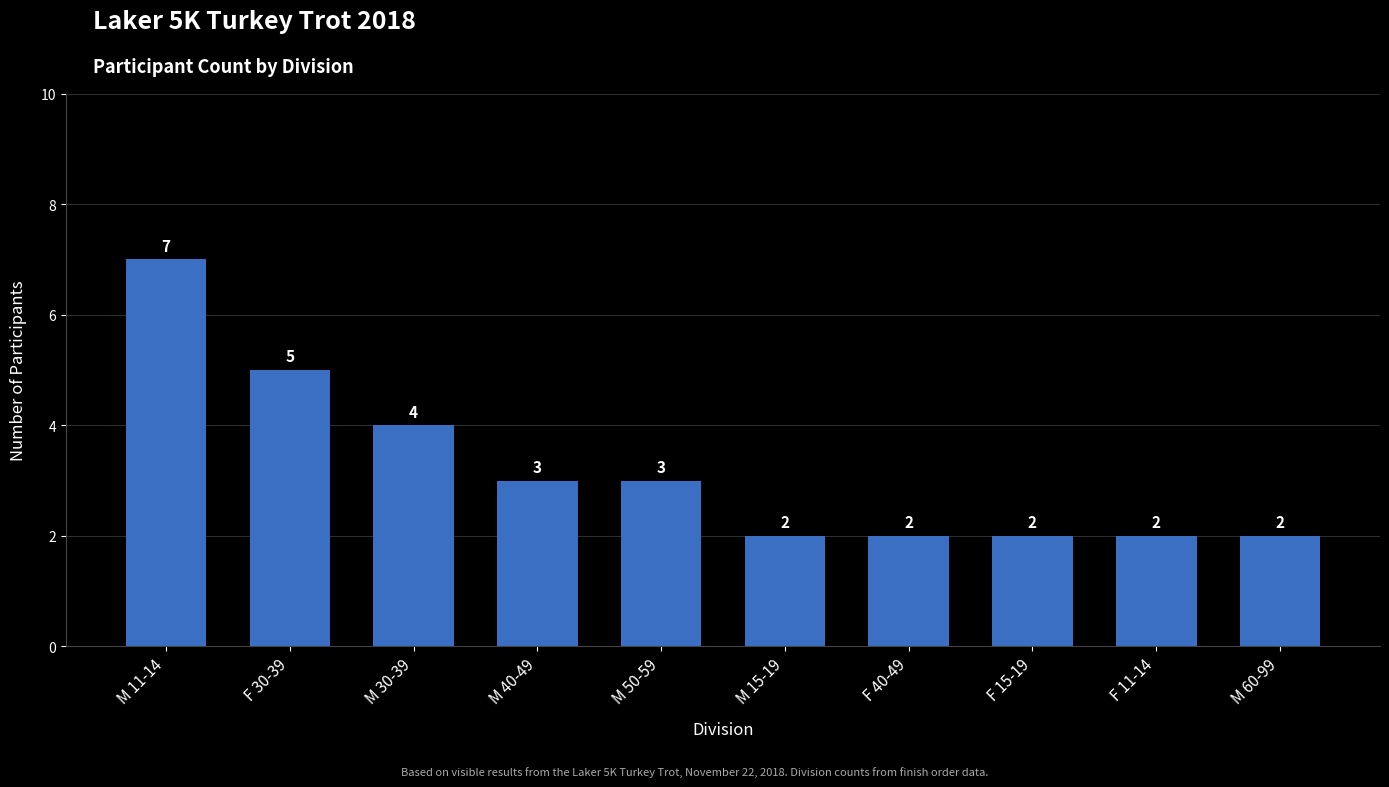

Reading left to right, transcribe all the data shown in this chart.

M 11-14=7	F 30-39=5	M 30-39=4	M 40-49=3	M 50-59=3	M 15-19=2	F 40-49=2	F 15-19=2	F 11-14=2	M 60-99=2